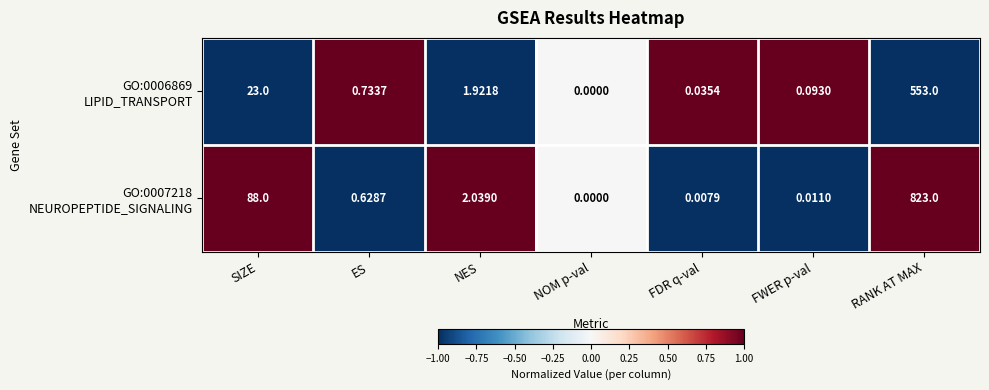

At which category is the sum across all series the highest?

RANK AT MAX